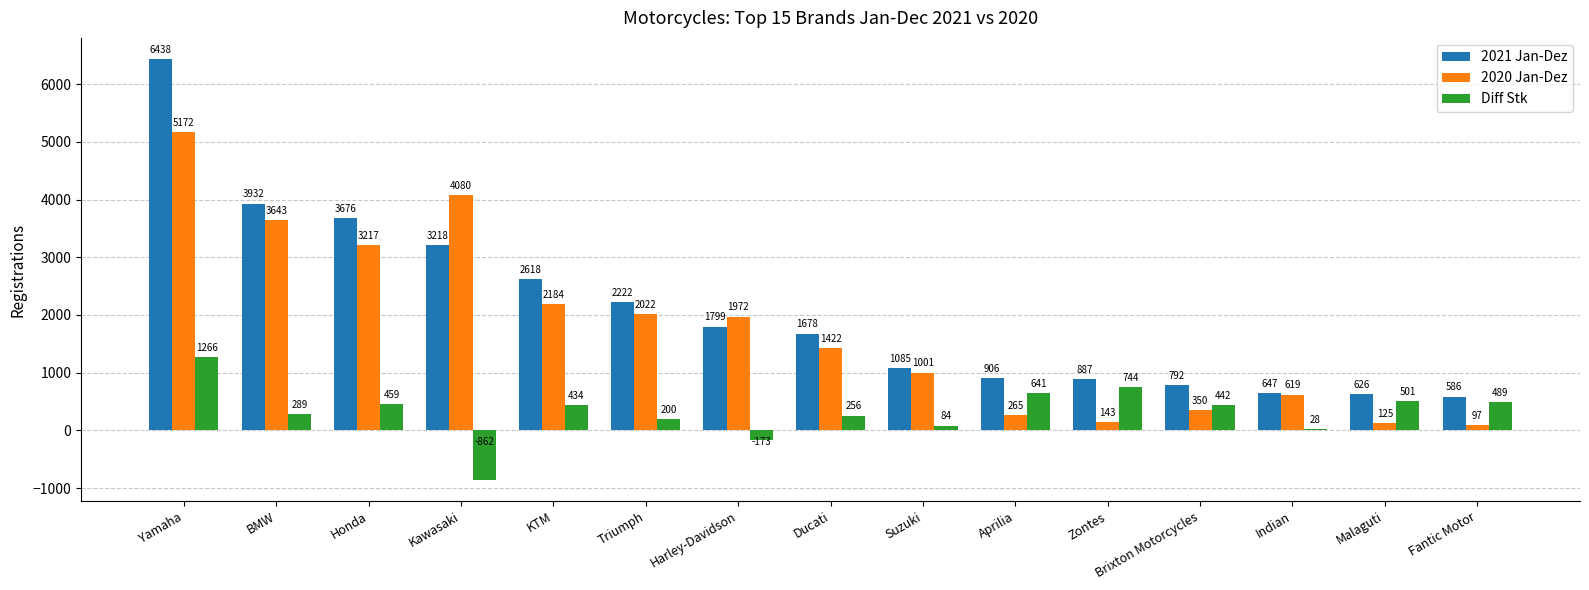

List the labels in order of 2021 Jan-Dez value, smallest first.

Fantic Motor, Malaguti, Indian, Brixton Motorcycles, Zontes, Aprilia, Suzuki, Ducati, Harley-Davidson, Triumph, KTM, Kawasaki, Honda, BMW, Yamaha